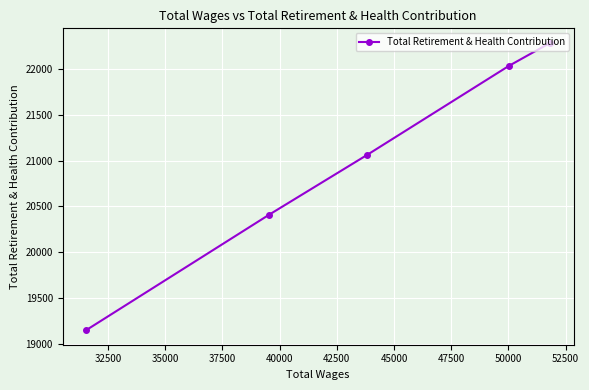

True or false: there are more than 1 points higher than both neighbors.

False